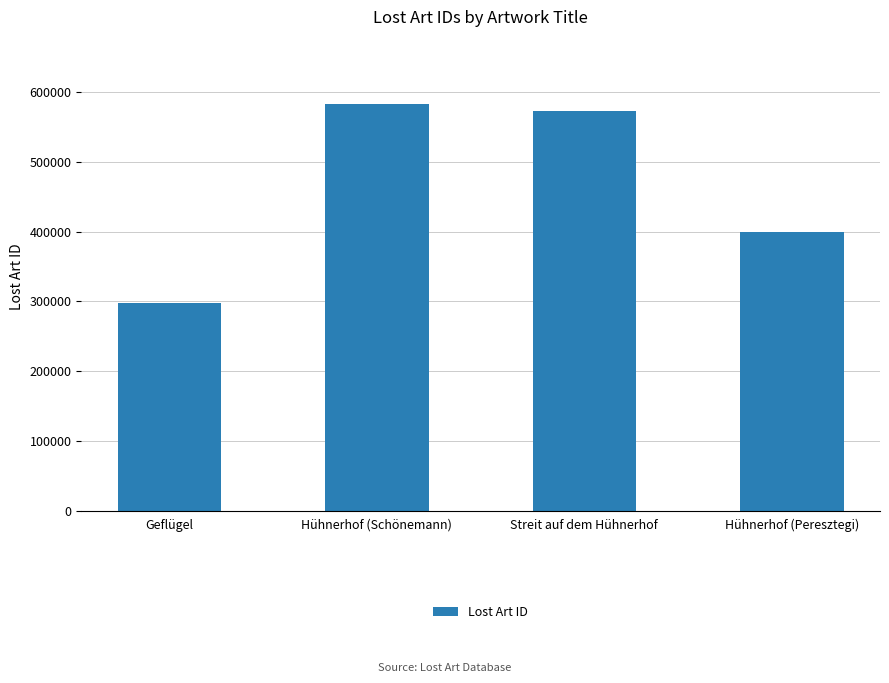

Read the value at Geflügel.

297289